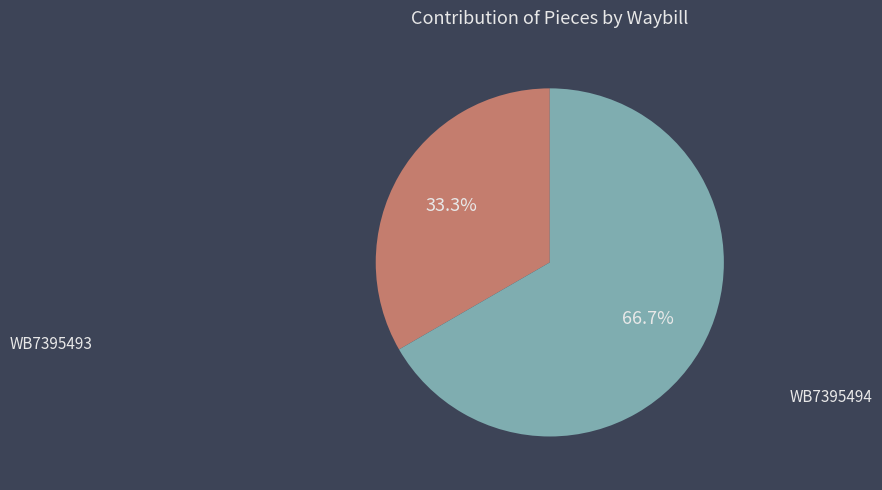

Does any single category account for the majority?

Yes